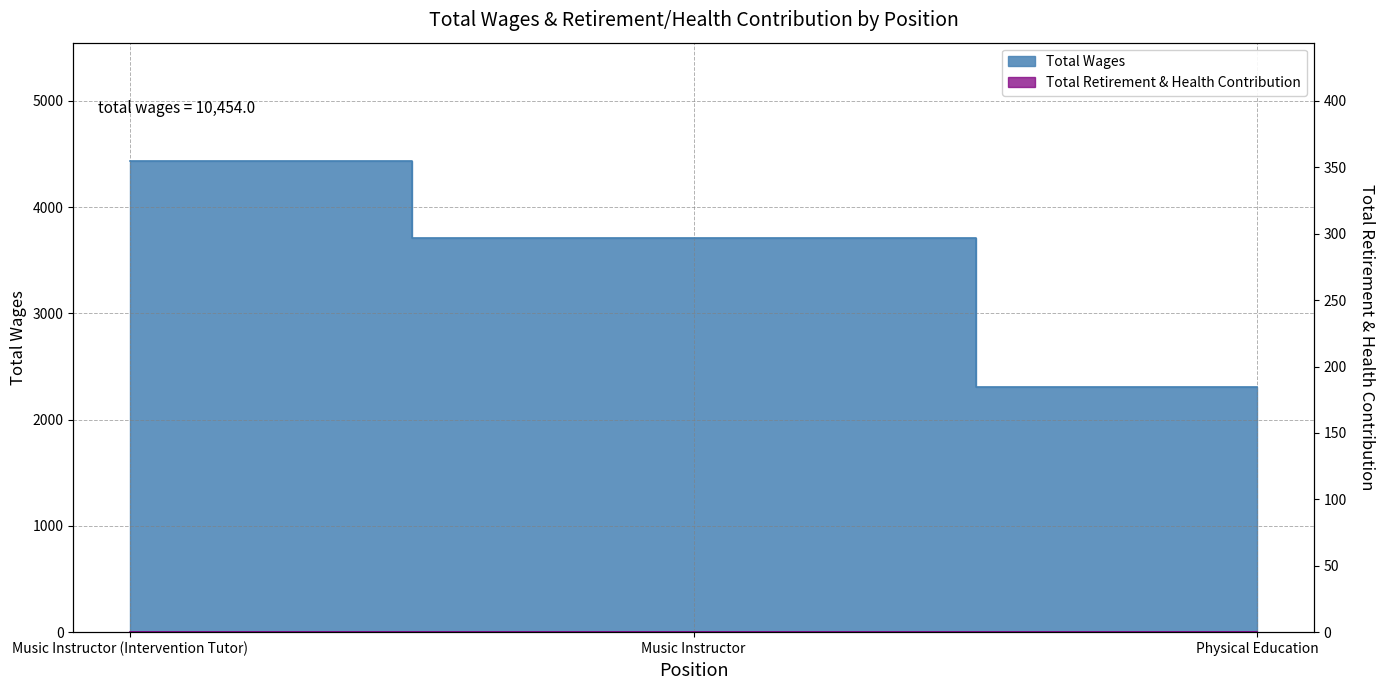

What is the change in value from Music Instructor (Intervention Tutor) to Music Instructor?

-726